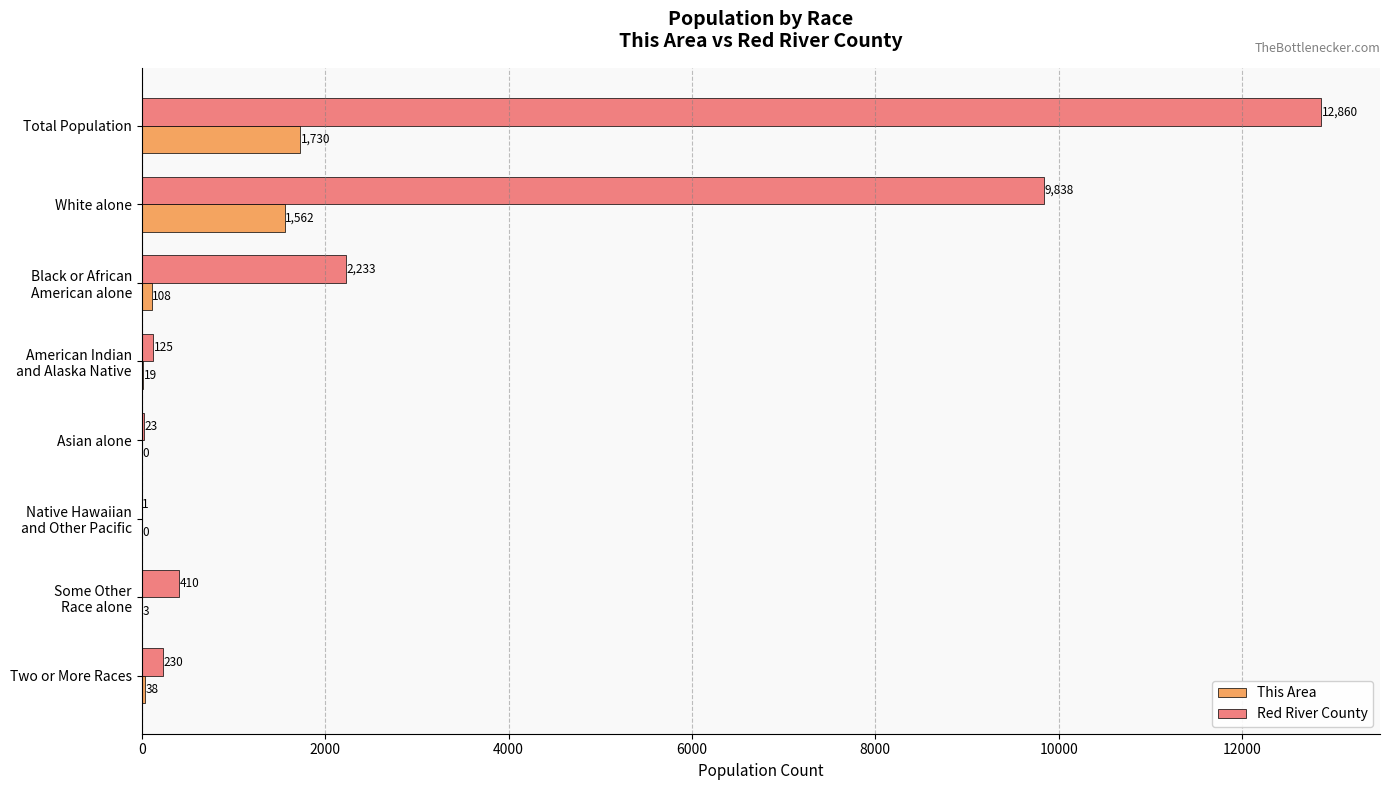

Where is This Area nearest to the value 865?

White alone